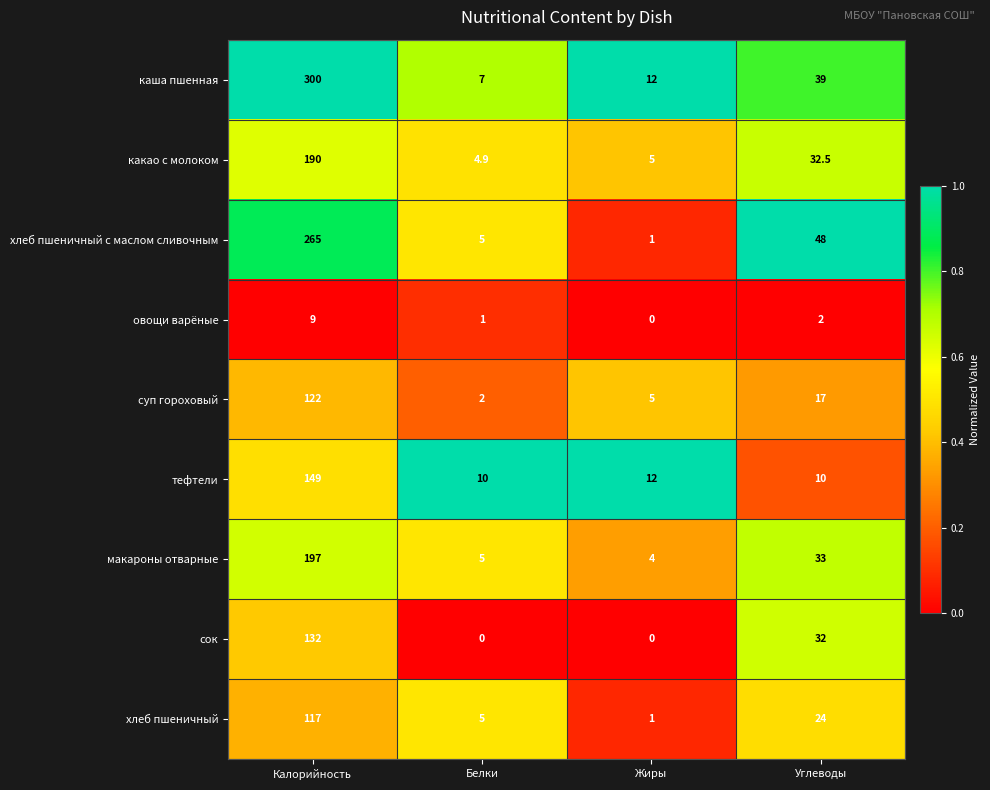

What is the greatest value displayed?

300.0